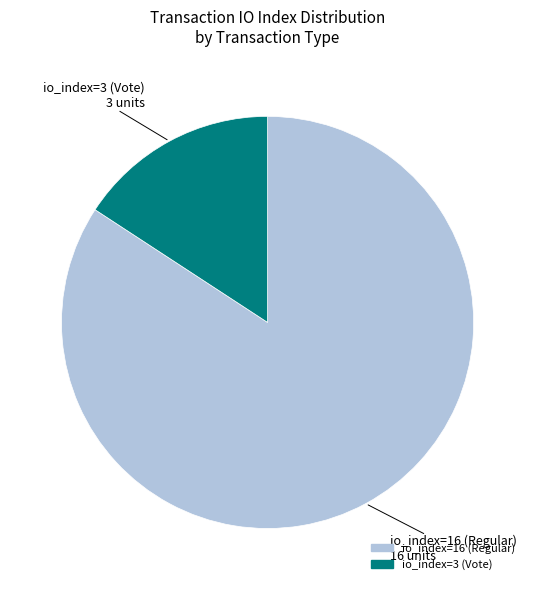

Which category has the smallest portion of the pie?

io_index=3 (Vote)